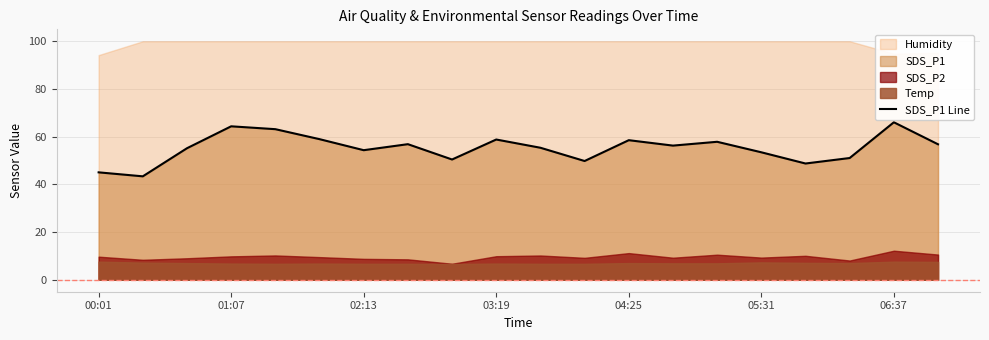

What is the value of the 7th point from the left?

54.3